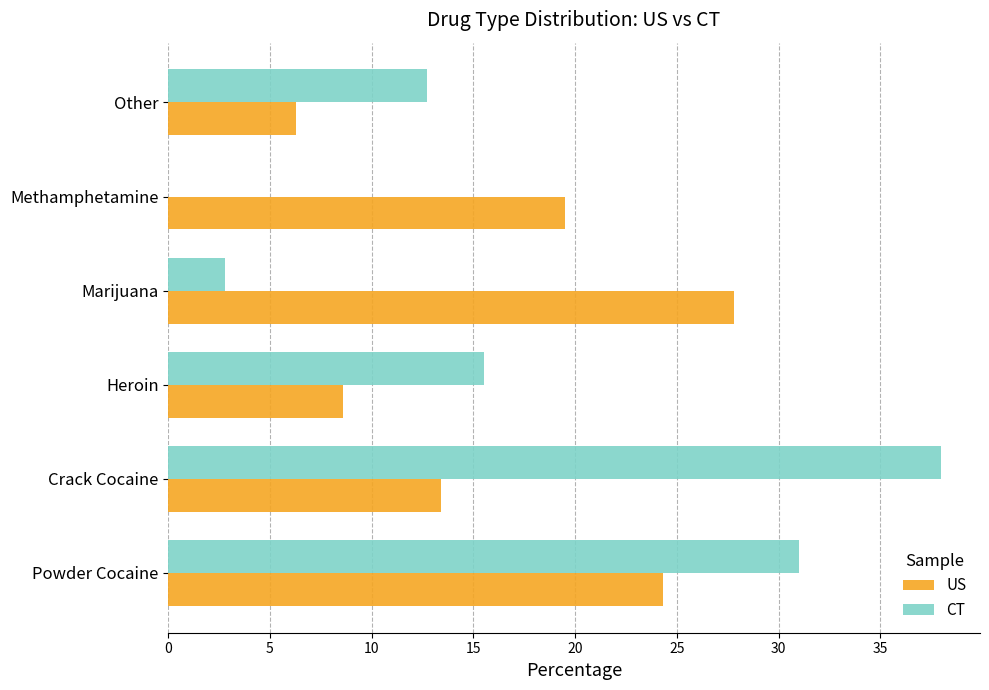

What is the sum of all US values?

99.9